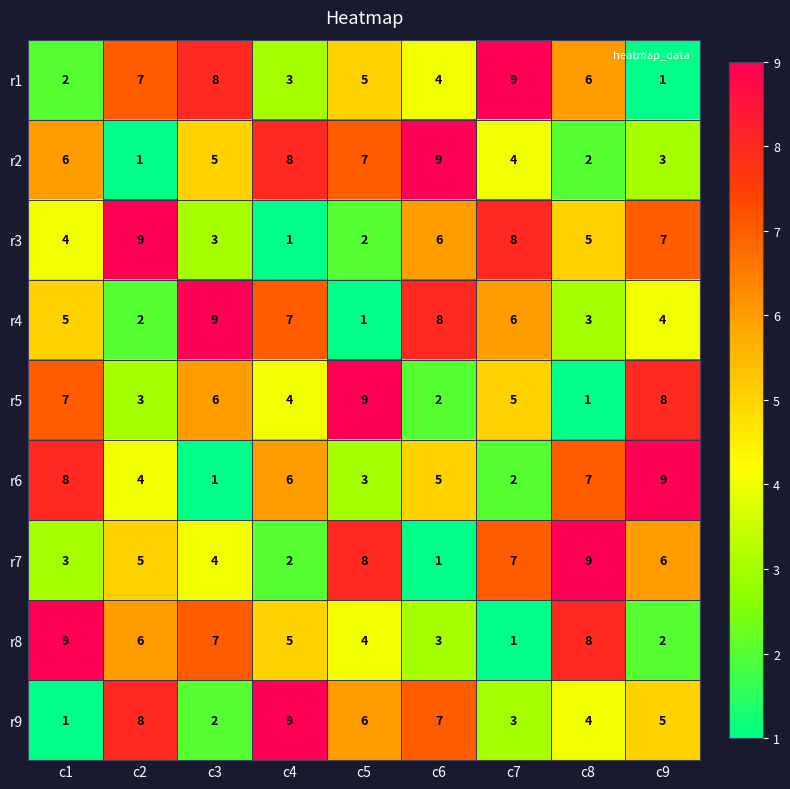

Which category has the lowest value in the r5 series?

c8